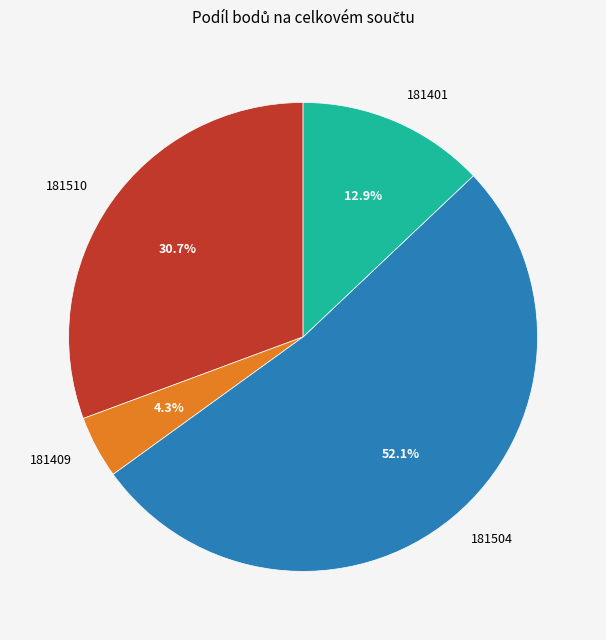

To the nearest percent, what is the difference between the 181409 and 181401 slice percentages?

9%